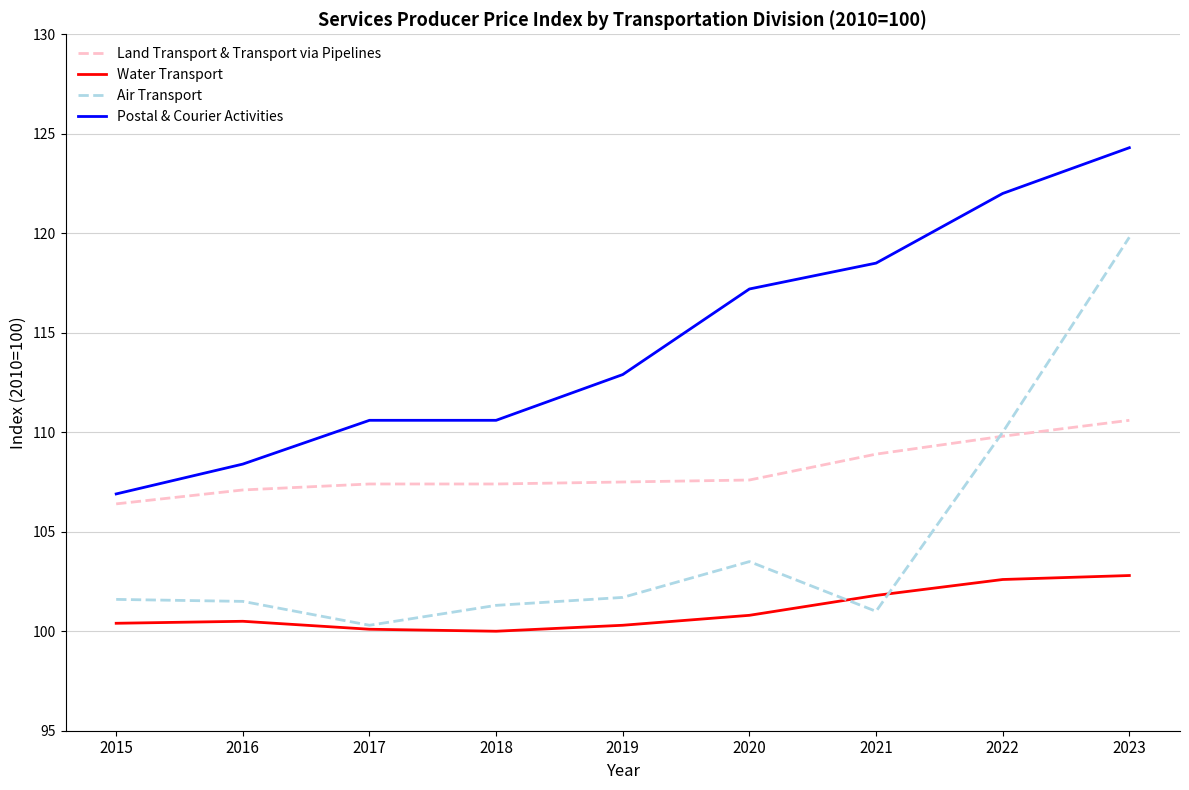

How many lines are shown in the chart?

4